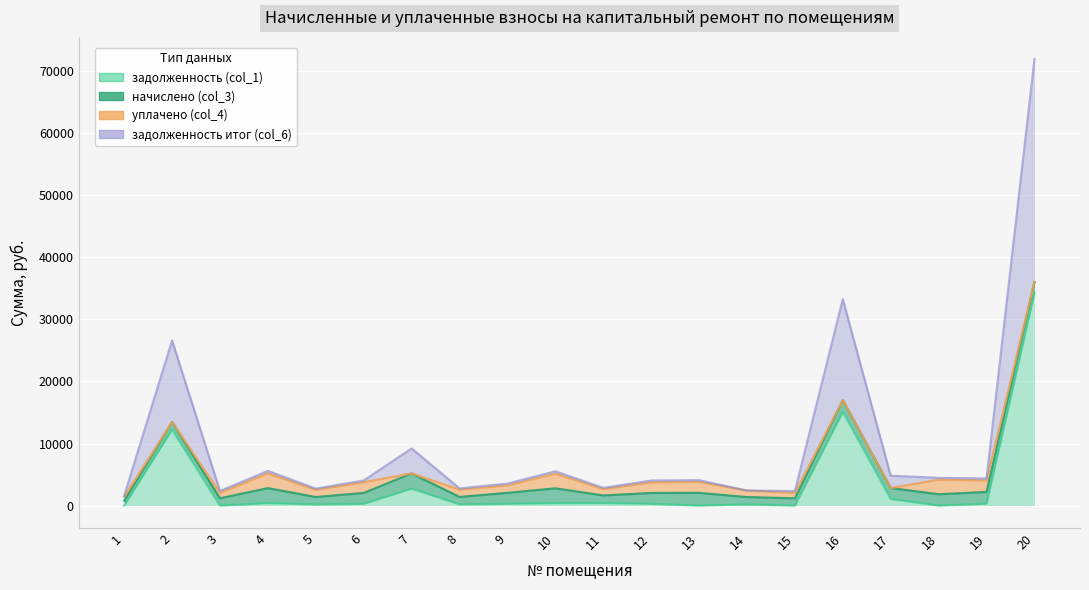

How many data points does each series have?

20